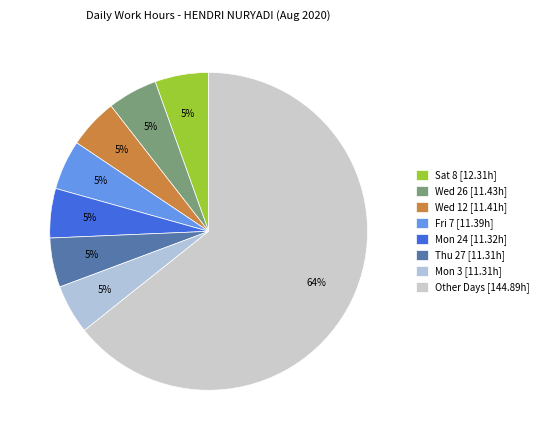

Count the number of slices in the pie.

8